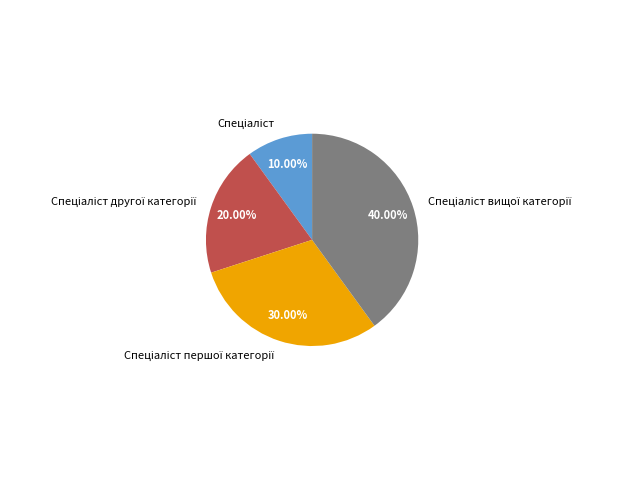

Is there a majority slice in this chart?

No